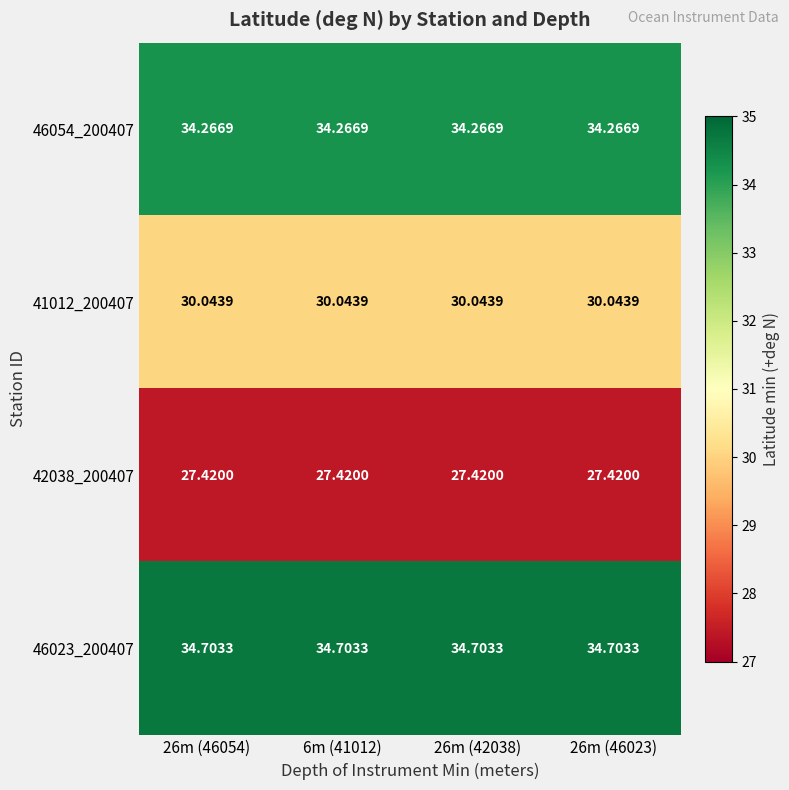

Is the value of 46023_200407 at 26m (42038) greater than the value of 42038_200407 at 6m (41012)?

Yes